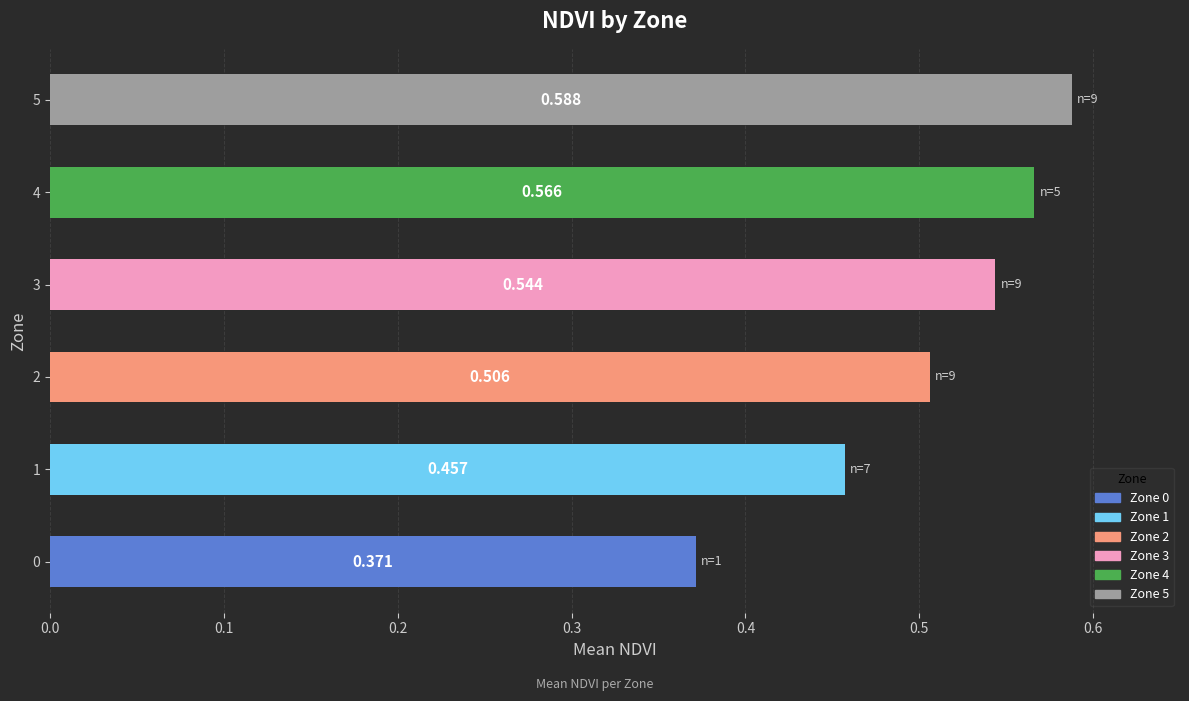

Are the bars horizontal?

Yes